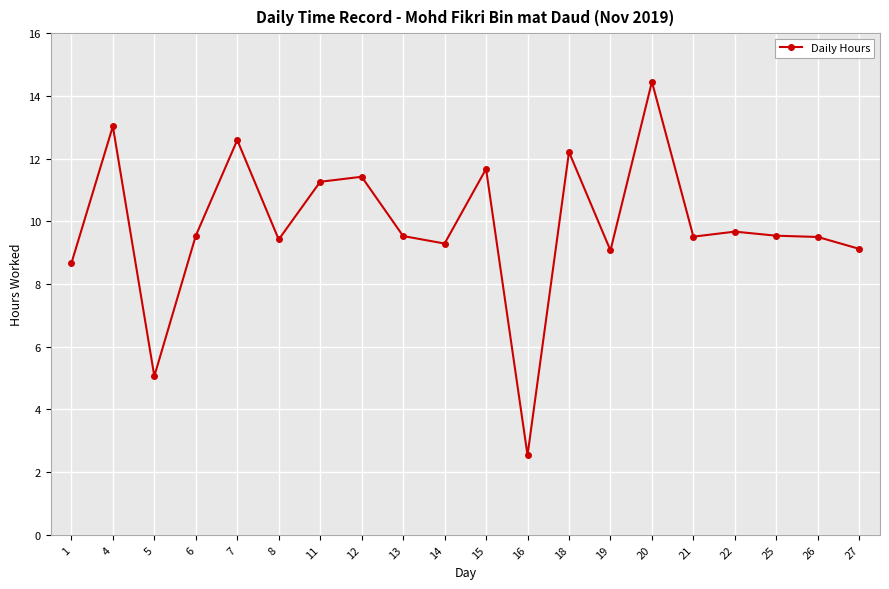

What is the difference between the second highest and minimum values?

10.5